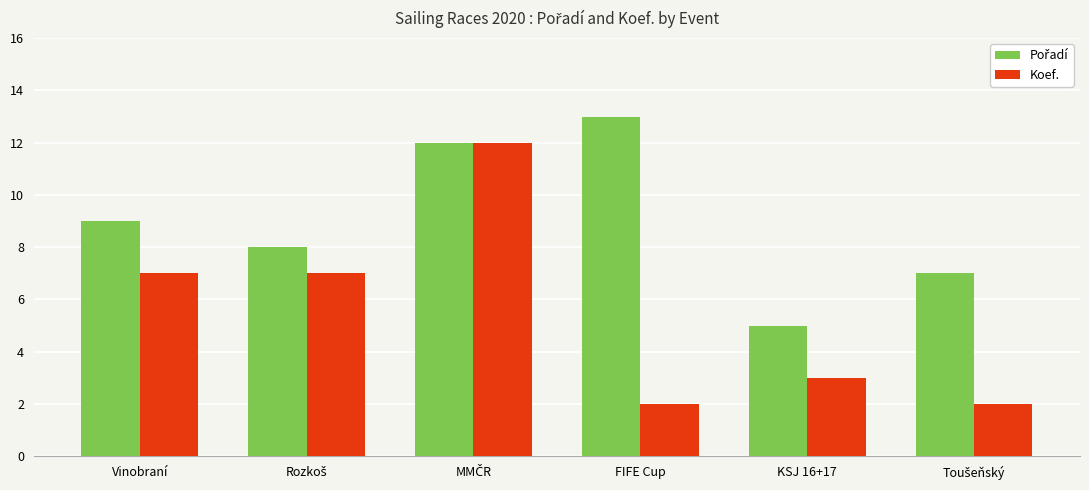

How many series are shown in this chart?

2